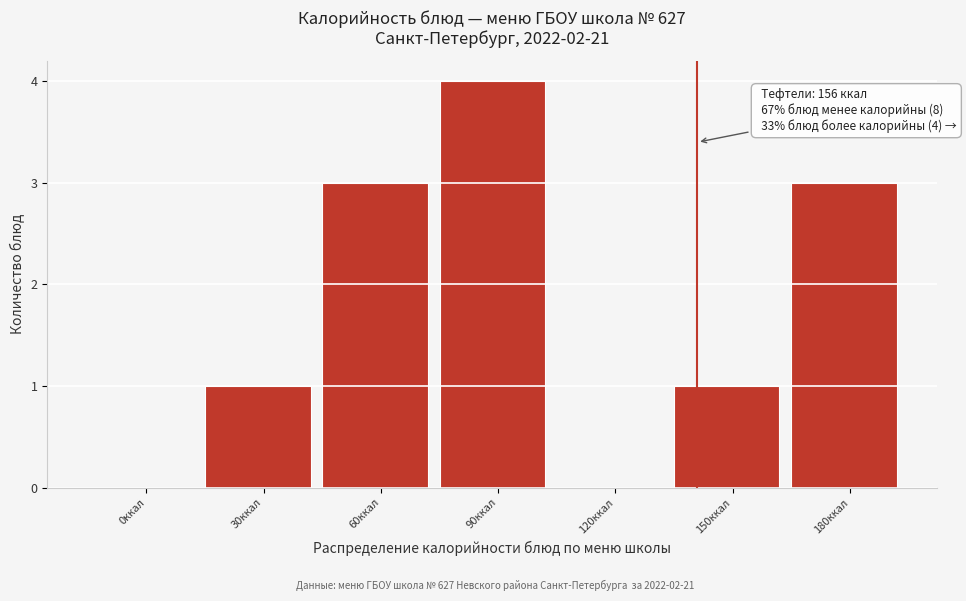

Reading right to left, extract all data points from this chart.

180ккал=3	150ккал=1	120ккал=0	90ккал=4	60ккал=3	30ккал=1	0ккал=0